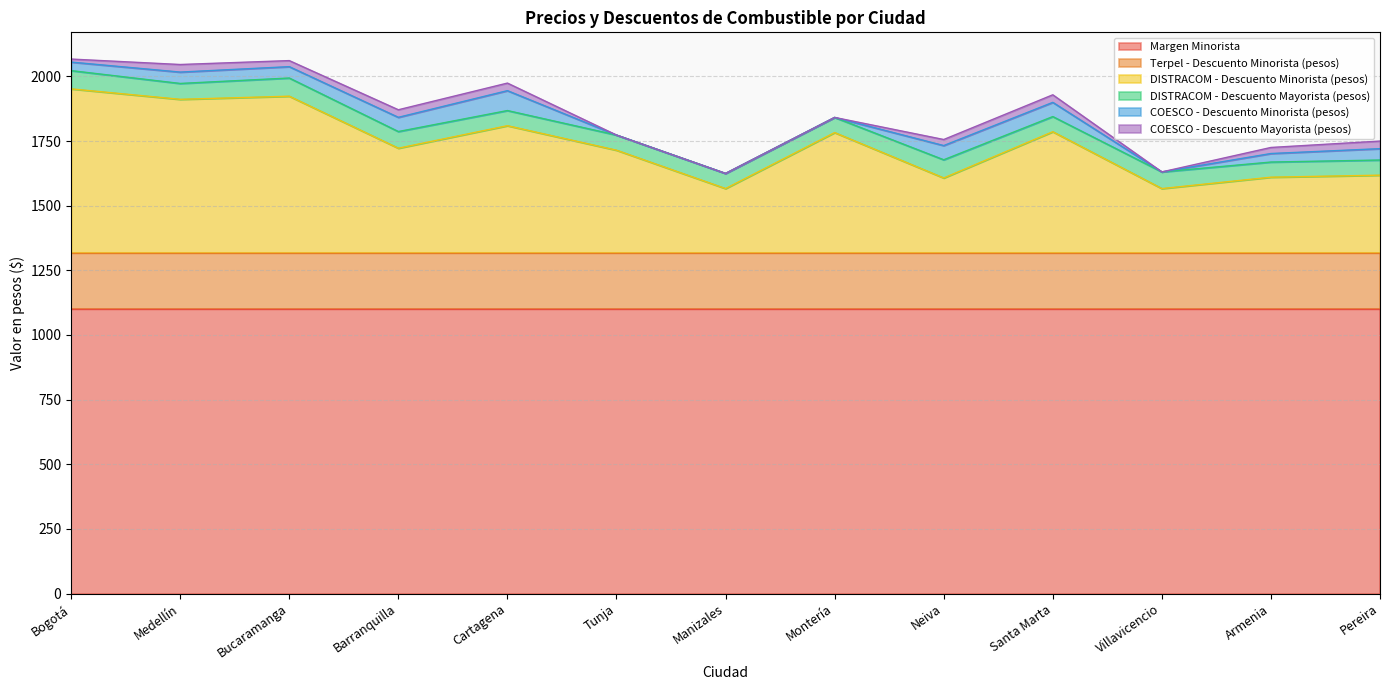

True or false: Margen Minorista has a value of 382.7 at Medellín.

False